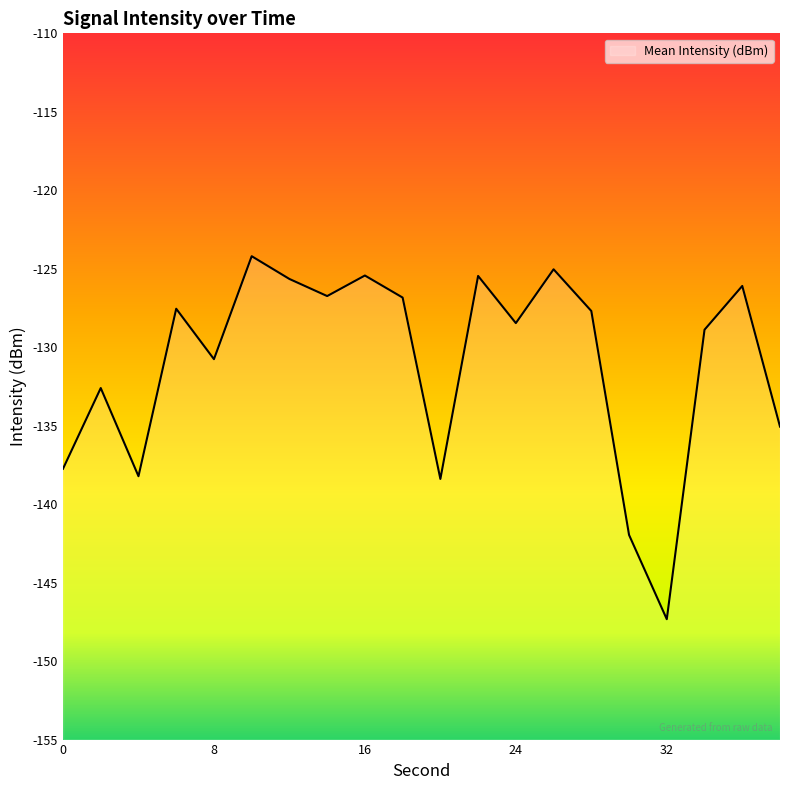

How many lines are shown in the chart?

1